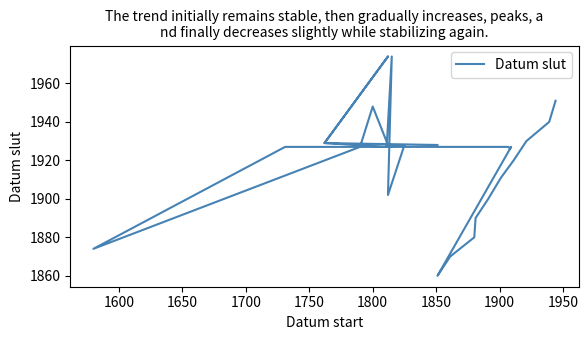

How many values are below 1927?

10